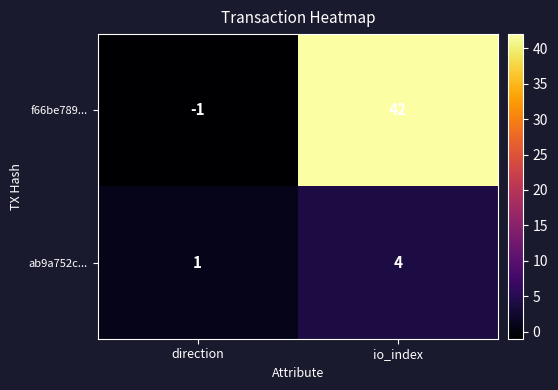

At direction, list the series in order from largest to smallest.

ab9a752c..., f66be789...